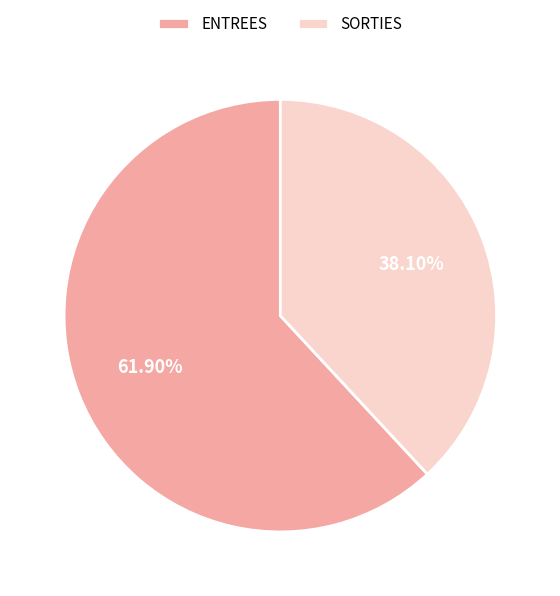

What is the ratio of the value at SORTIES to the value at ENTREES?

0.6